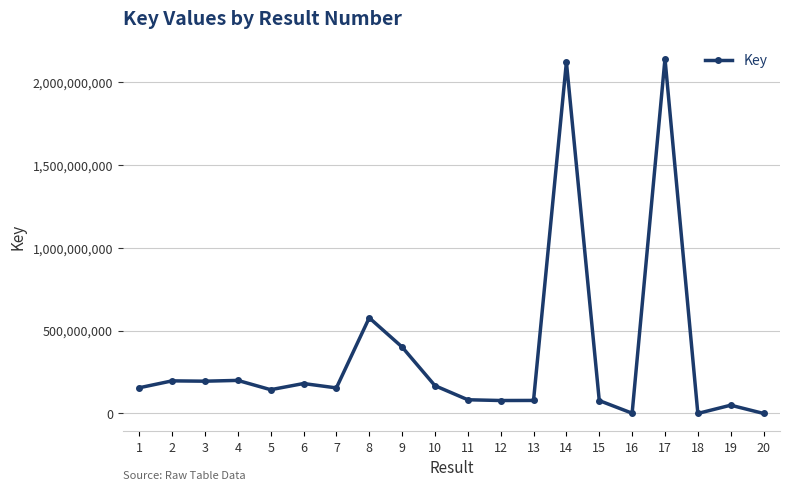

How many distinct data groups are displayed?

1